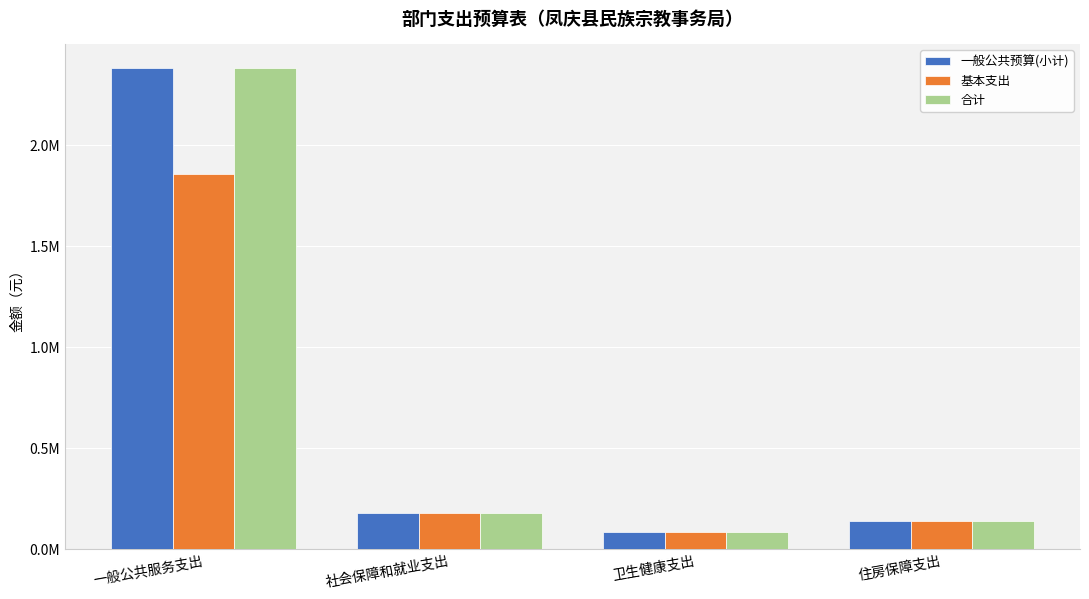

What is the difference between the maximum and second lowest values in the 合计 series?

2240873.6